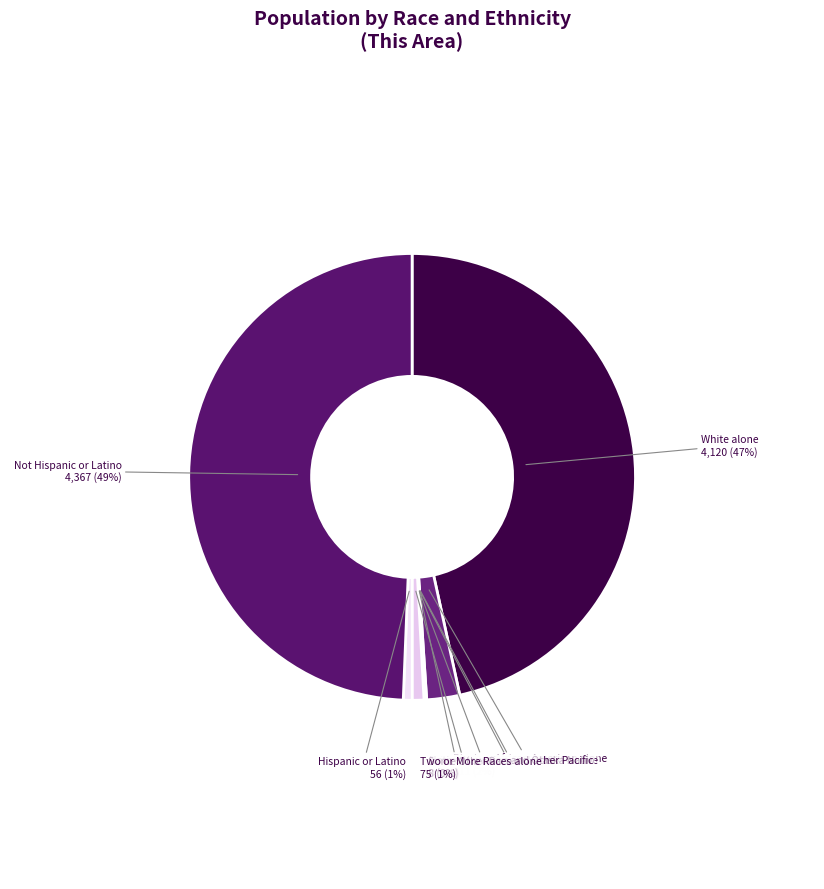

To the nearest percent, what percentage of the pie is Not Hispanic or Latino?

49%